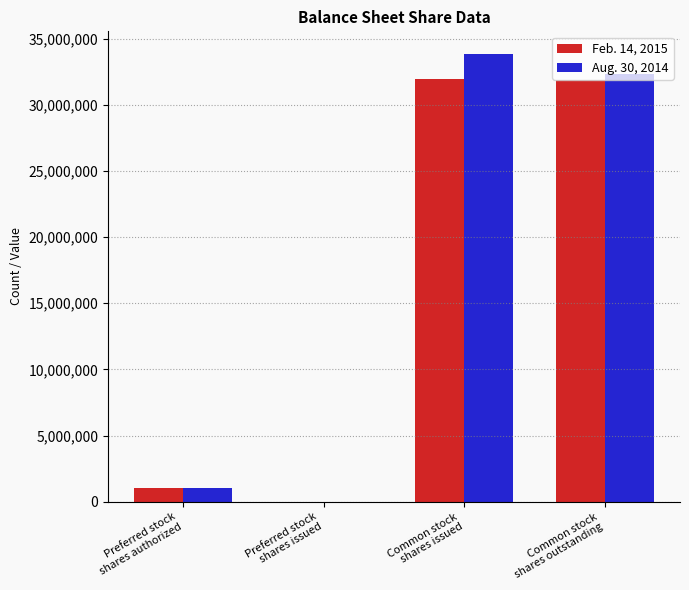

What is the maximum value shown in the chart?

33858000